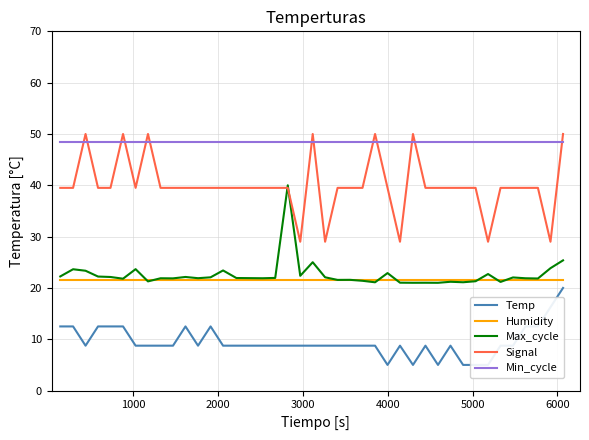

Reading right to left, transcribe all the data shown in this chart.

Temp: 20.0	16.2	12.5	12.5	8.8	8.8	5.0	5.0	5.0	8.8	5.0	8.8	5.0	8.8	5.0	8.8	8.8	8.8	8.8	8.8	8.8	8.8	8.8	8.8	8.8	8.8	8.8	12.5	8.8	12.5	8.8	8.8	8.8	8.8	12.5	12.5	12.5	8.8	12.5	12.5
Humidity: 21.5	21.5	21.5	21.5	21.5	21.5	21.5	21.5	21.5	21.5	21.5	21.5	21.5	21.5	21.5	21.5	21.5	21.5	21.5	21.5	21.5	21.5	21.5	21.5	21.5	21.5	21.5	21.5	21.5	21.5	21.5	21.5	21.5	21.5	21.5	21.5	21.5	21.5	21.5	21.5
Max_cycle: 25.4	23.9	21.8	21.9	22.0	21.2	22.7	21.3	21.1	21.2	21.0	21.0	21.0	21.0	22.9	21.1	21.4	21.6	21.6	22.1	25.0	22.4	40.0	22.0	21.9	21.9	23.4	22.1	21.9	22.1	21.9	21.9	21.3	23.7	21.8	22.1	22.2	23.4	23.6	22.2
Signal: 50.0	29.0	39.5	39.5	39.5	39.5	29.0	39.5	39.5	39.5	39.5	39.5	50.0	29.0	39.5	50.0	39.5	39.5	39.5	29.0	50.0	29.0	39.5	39.5	39.5	39.5	39.5	39.5	39.5	39.5	39.5	39.5	50.0	39.5	50.0	39.5	39.5	50.0	39.5	39.5
Min_cycle: 48.5	48.5	48.5	48.5	48.5	48.5	48.5	48.5	48.5	48.5	48.5	48.5	48.5	48.5	48.5	48.5	48.5	48.5	48.5	48.5	48.5	48.5	48.5	48.5	48.5	48.5	48.5	48.5	48.5	48.5	48.5	48.5	48.5	48.5	48.5	48.5	48.5	48.5	48.5	48.5